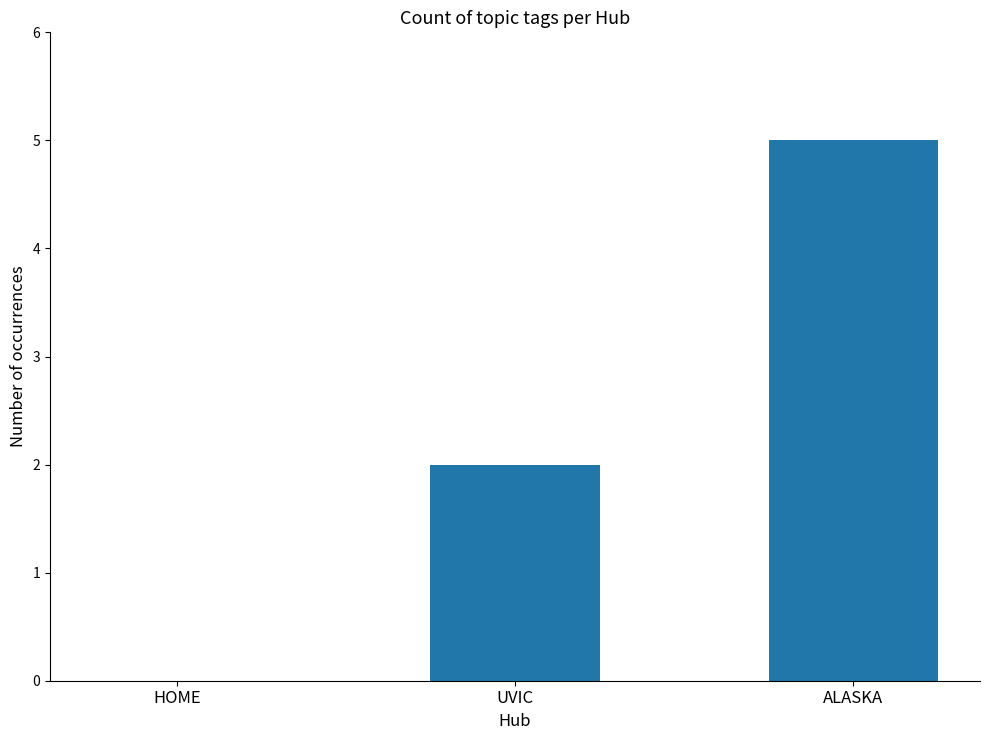

Which has a higher value, HOME or ALASKA?

ALASKA